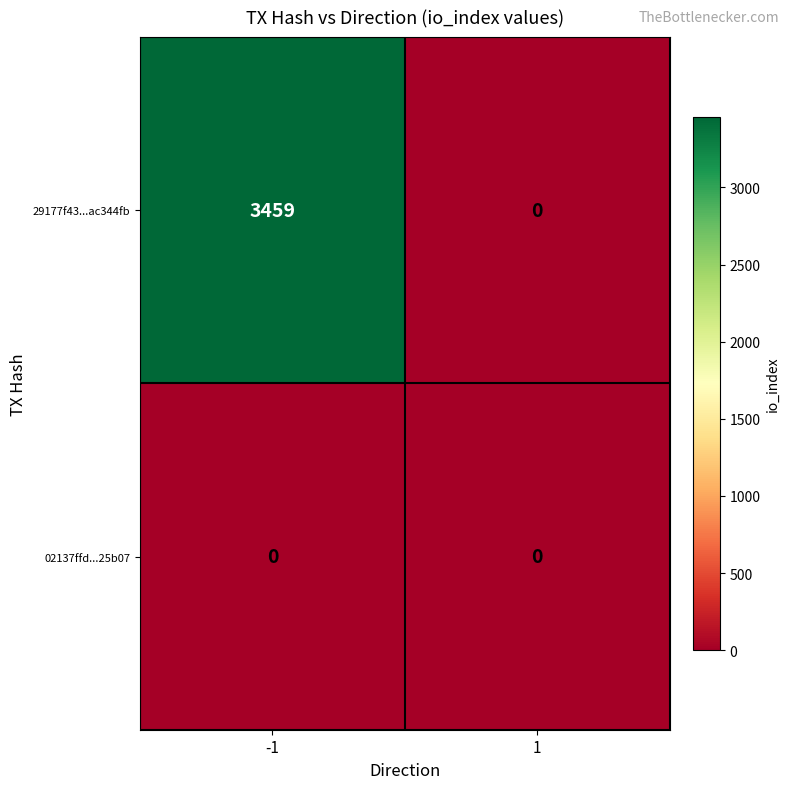

What is the total value across all series at -1?

3459